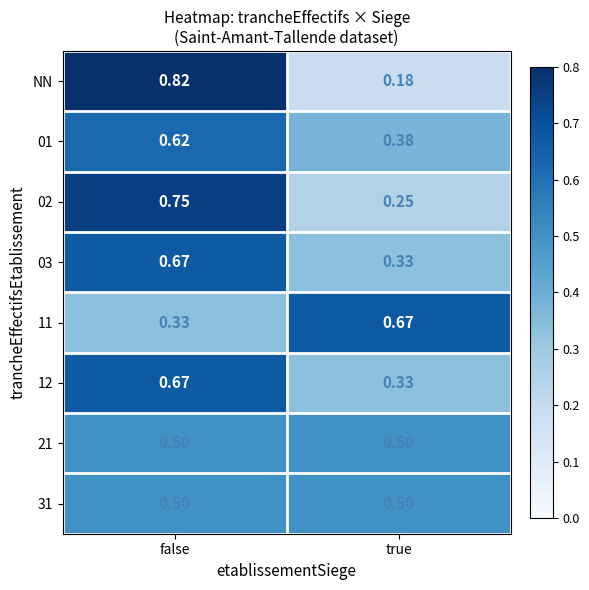

Which label corresponds to the smallest value in the chart?

true